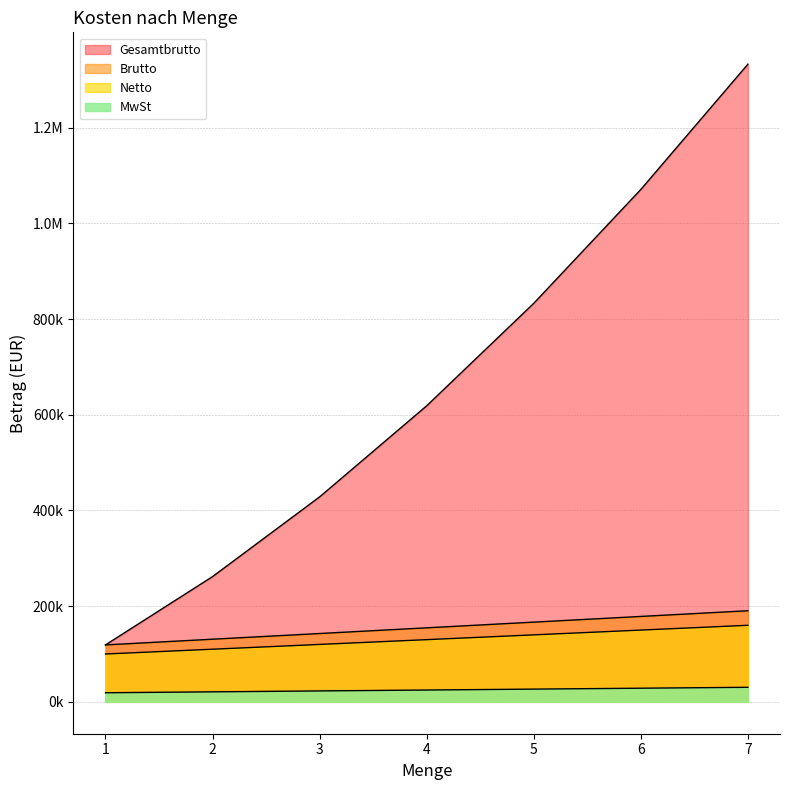

What is the minimum value for Gesamtbrutto?

119000